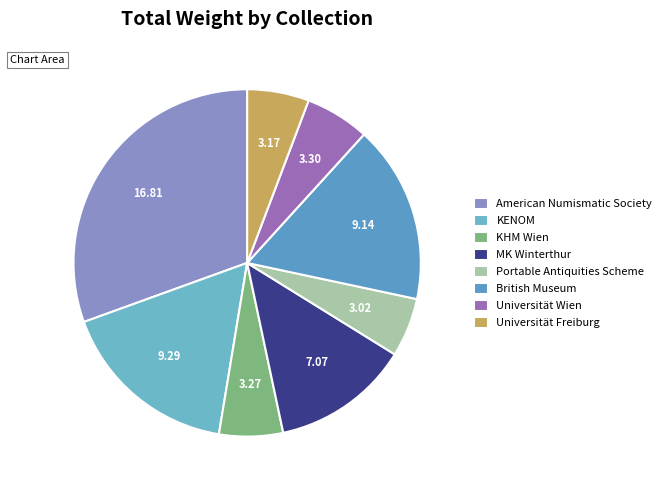

Combined, what portion of the pie is British Museum and Universität Wien?

22.6%